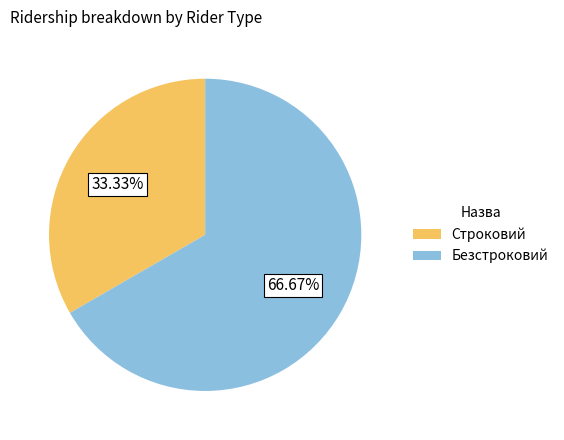

How many slices are in this pie chart?

2